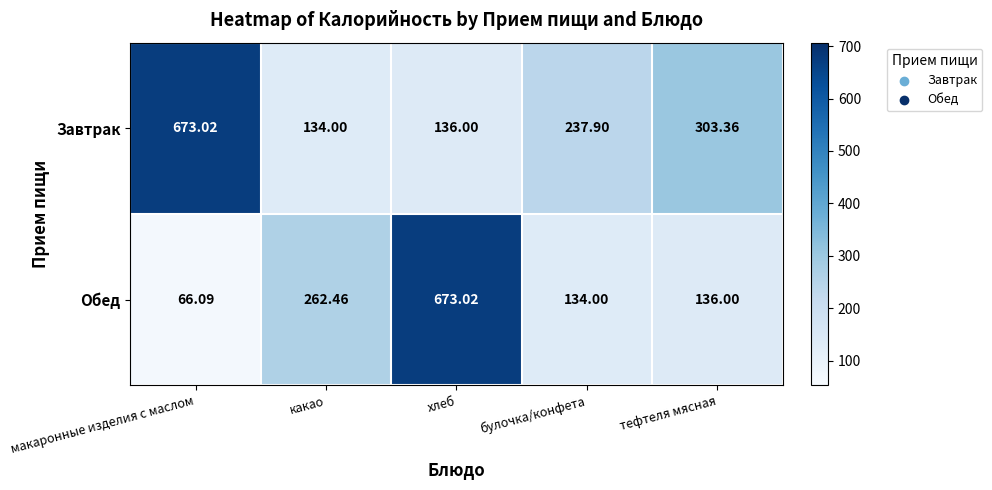

Where does the Обед series first go above 136?

какао